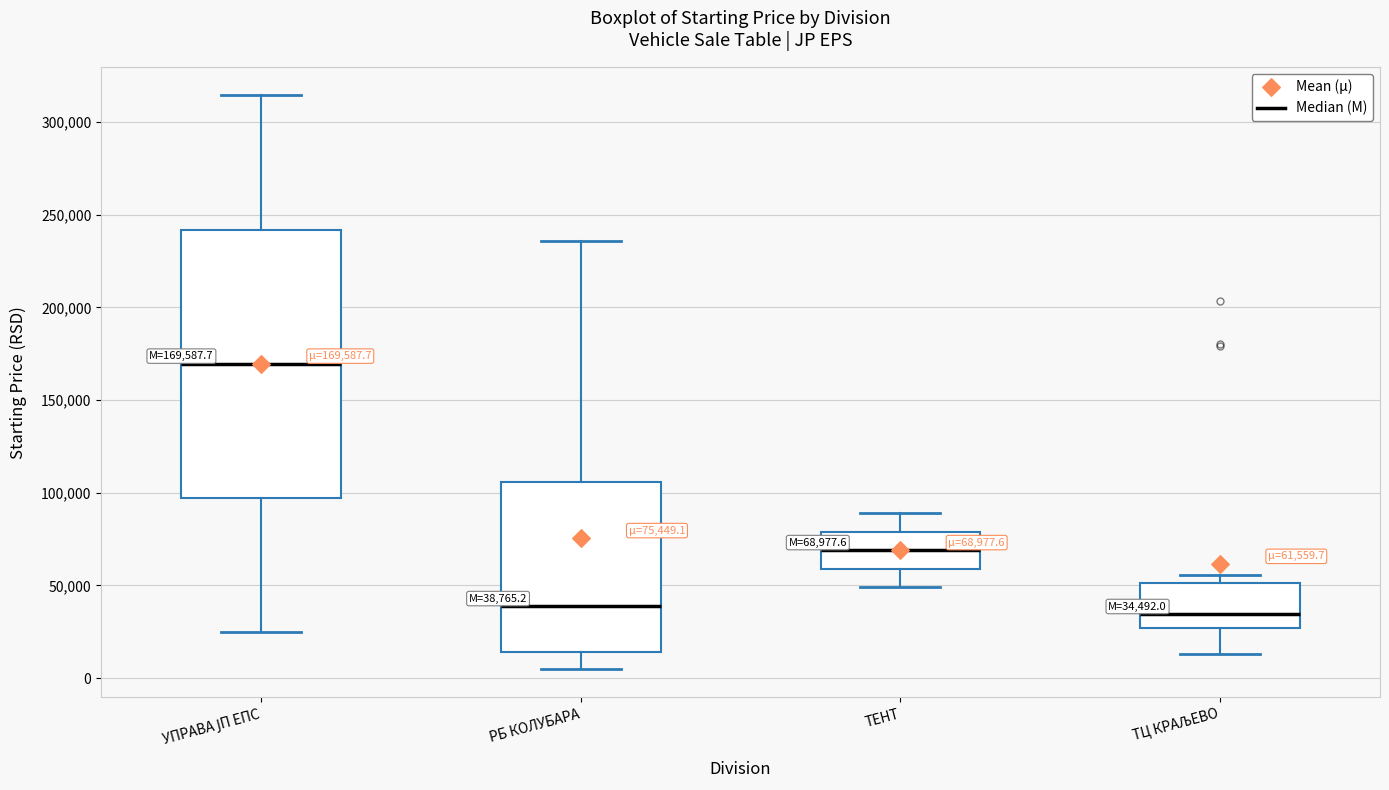

Which box is the tallest, from its lower edge to its upper edge?

УПРАВА ЈП ЕПС